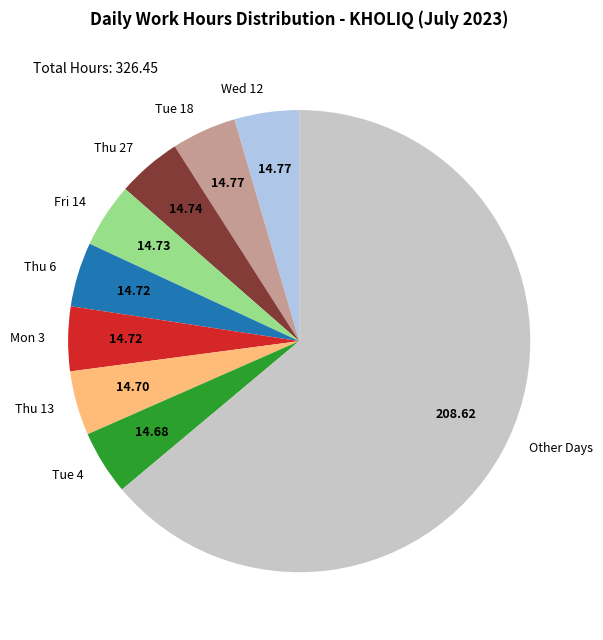

Is the sum of Wed 12 and Thu 6 greater than half?

No